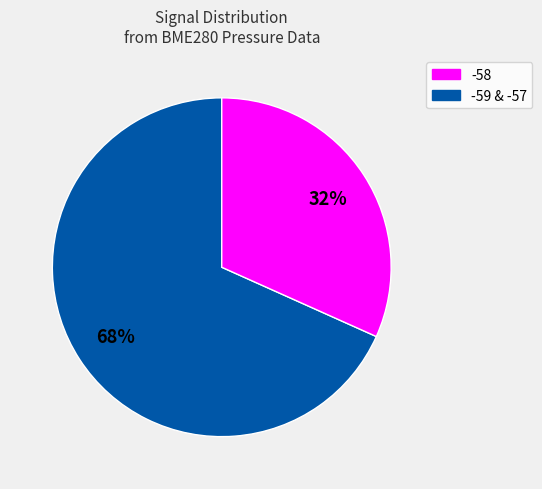

Is there a majority slice in this chart?

Yes